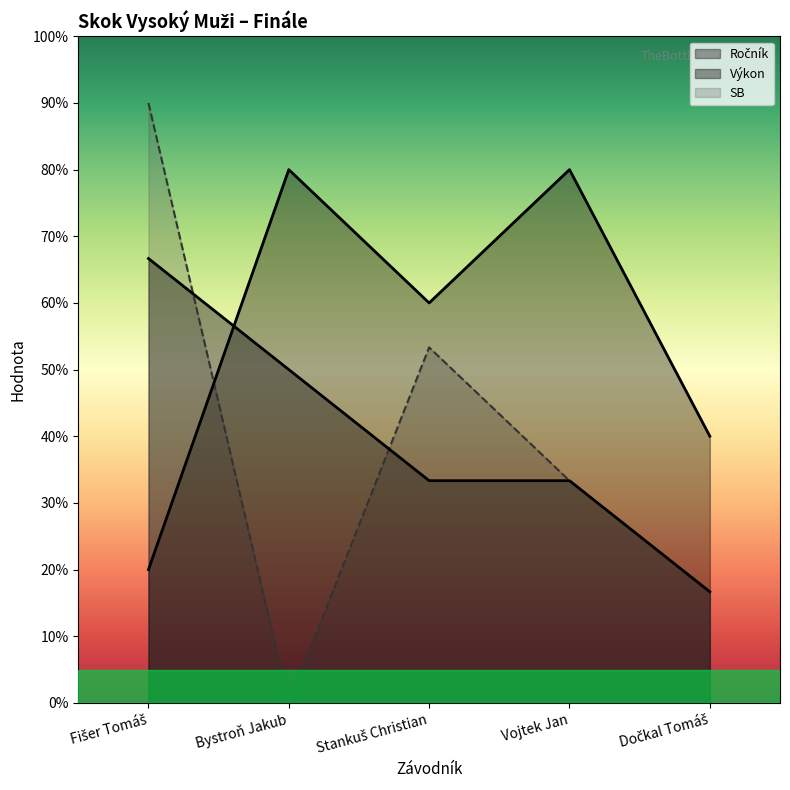

Between Bystroň Jakub and Stankuš Christian, which is larger?

Bystroň Jakub